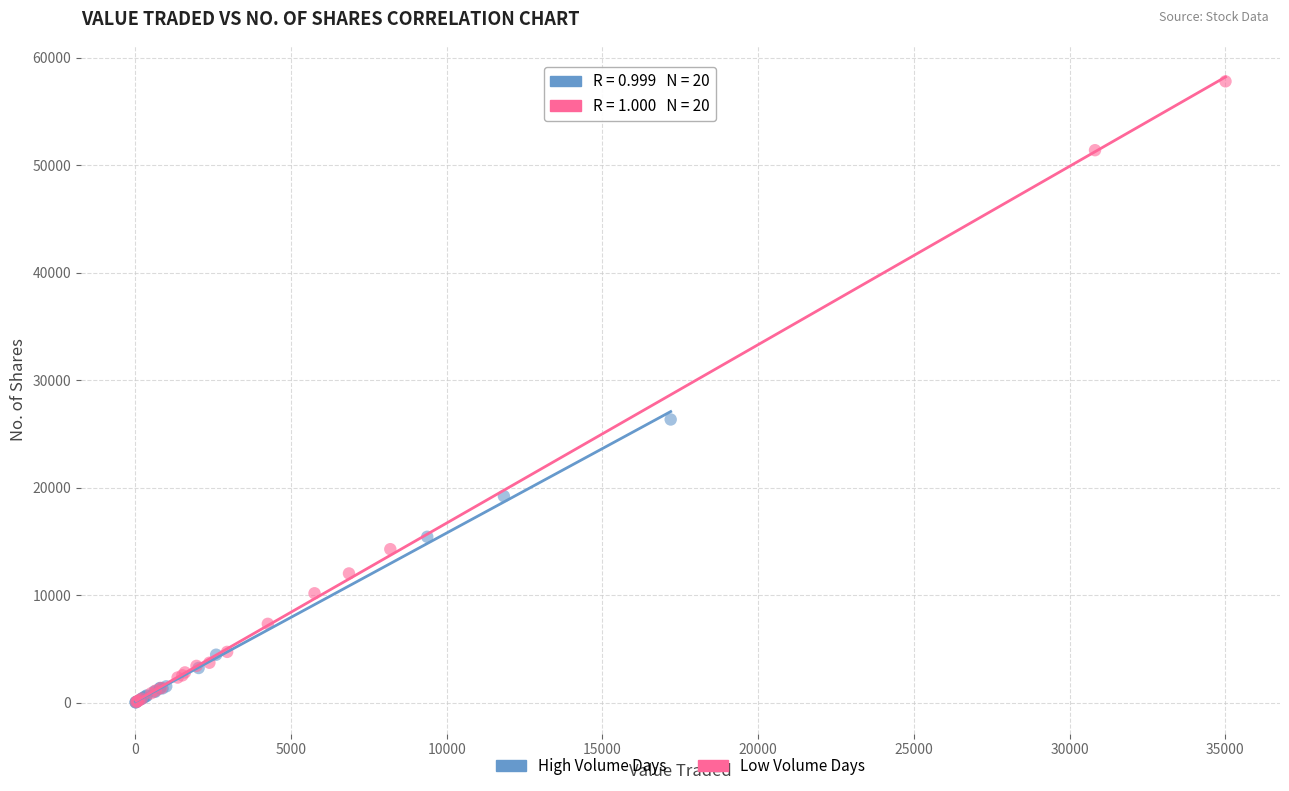

Which series contains the highest Y value?

Low Volume Days